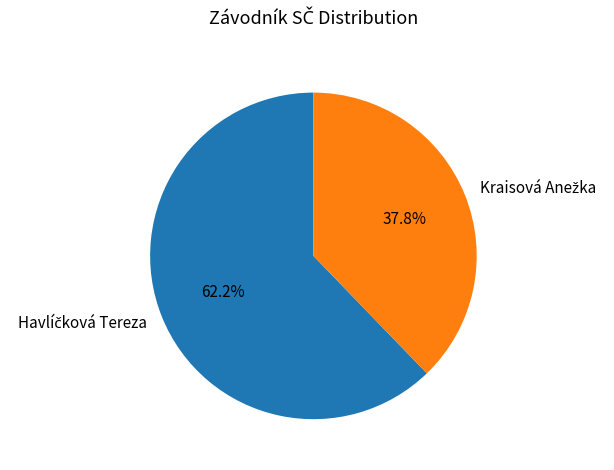

Does any single category account for the majority?

Yes